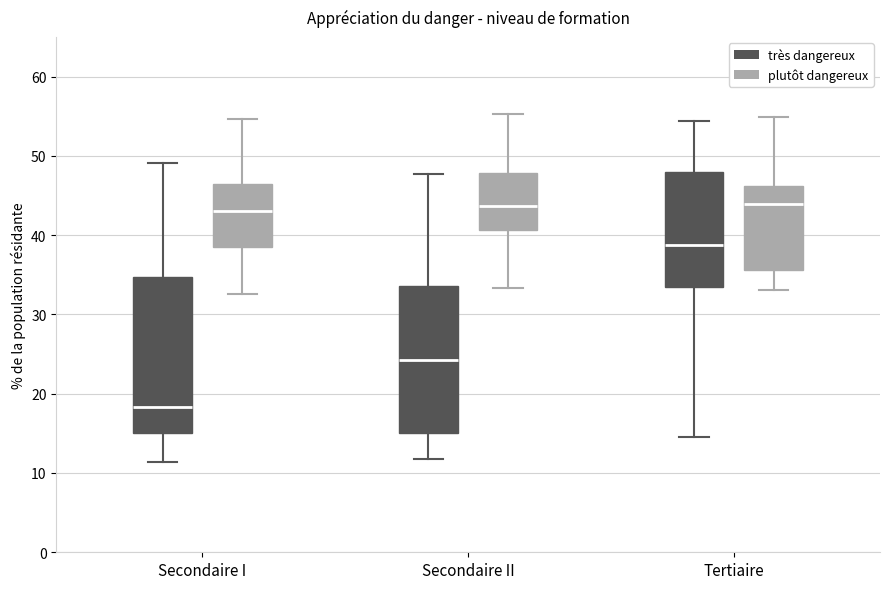

Which box has the lowest median line?

Secondaire I (très dangereux)